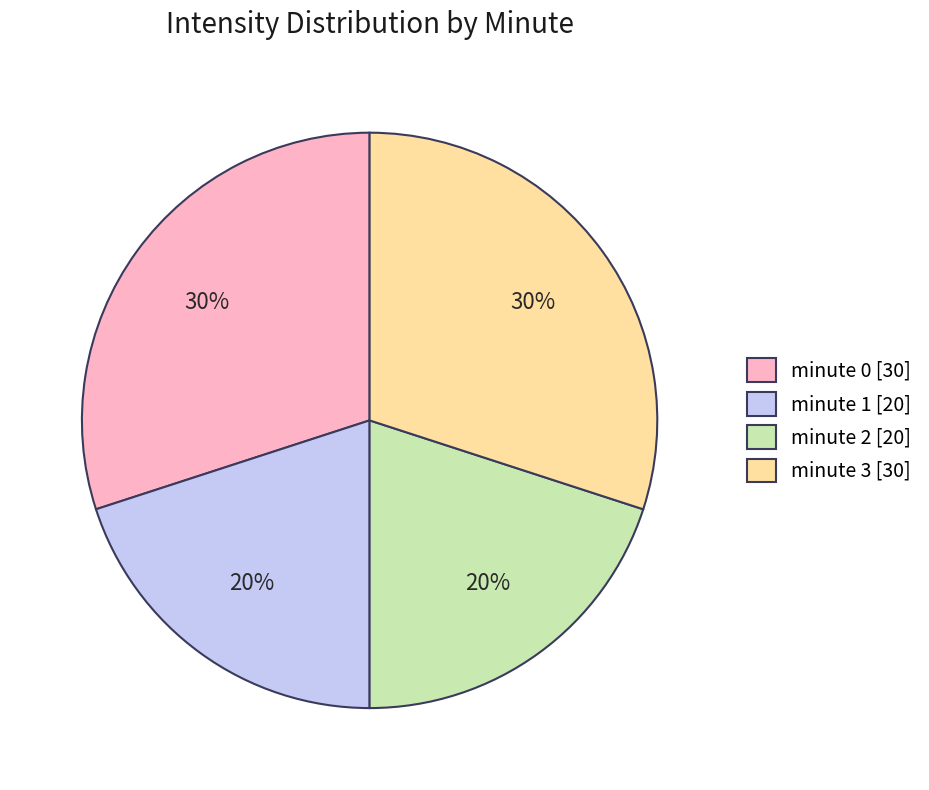

Do minute 3 [30] and minute 0 [30] together represent more than half of the pie?

Yes